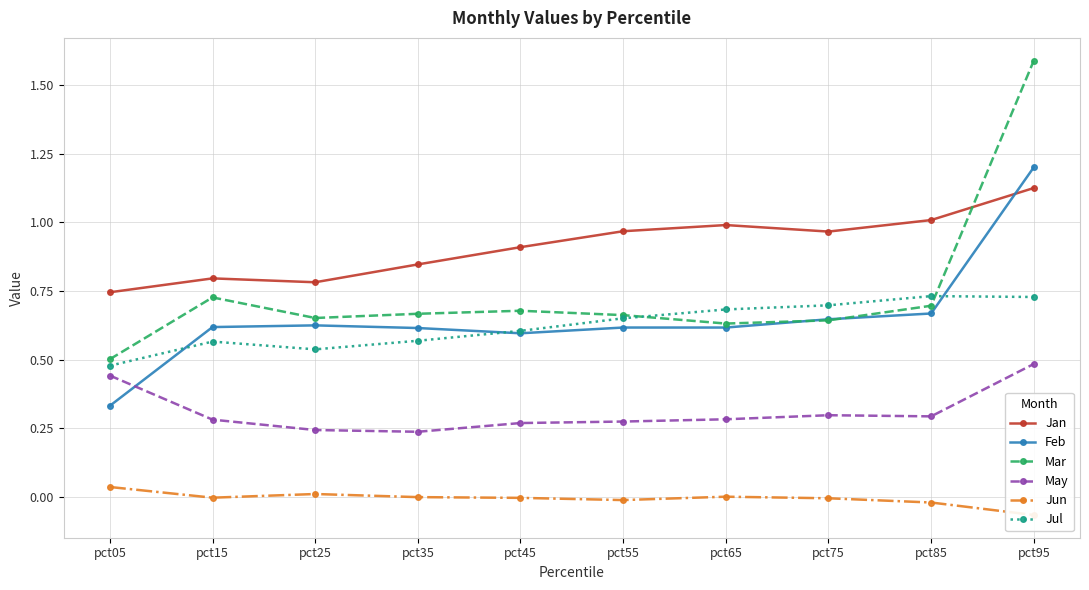

How many interior local peaks does the Jul series have?

2